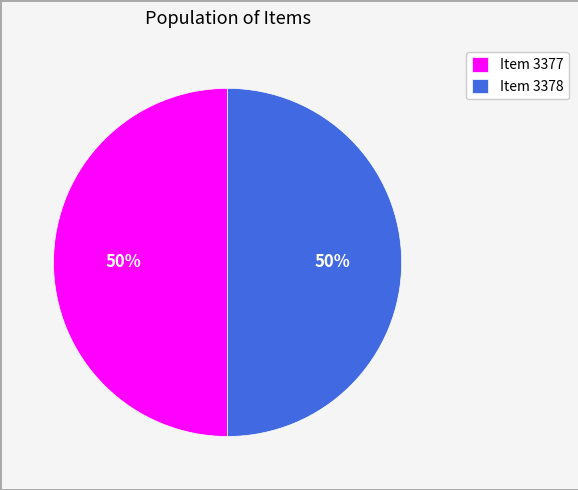

To the nearest percent, what percentage of the pie is Item 3378?

50%